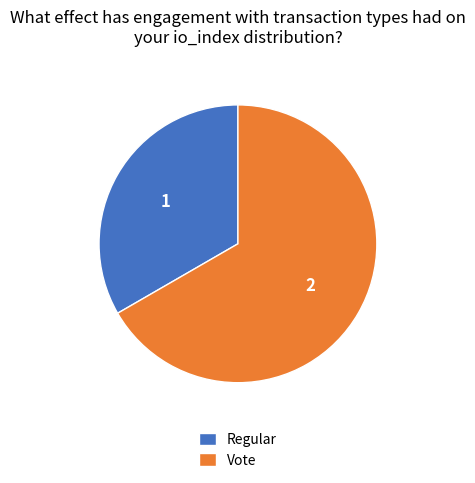

Which slice is the smallest?

Regular